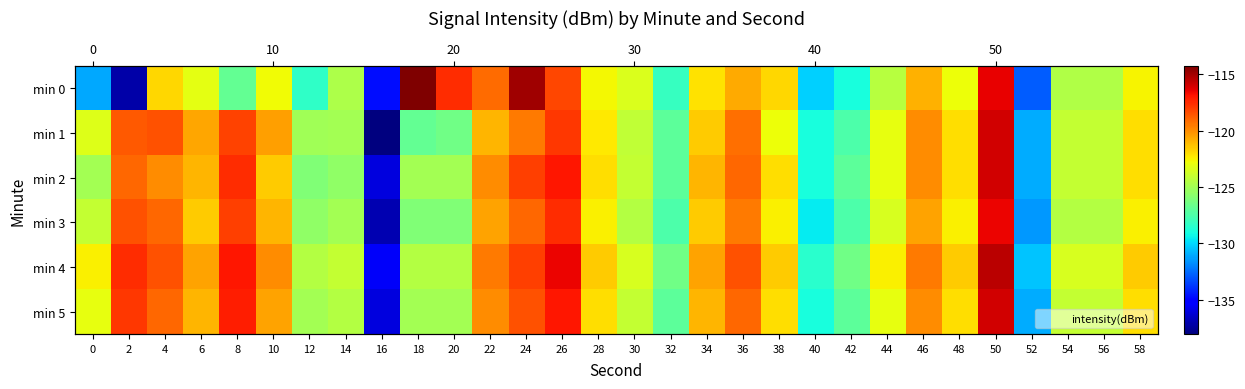

What is the total value across all series at 34?

-727.6